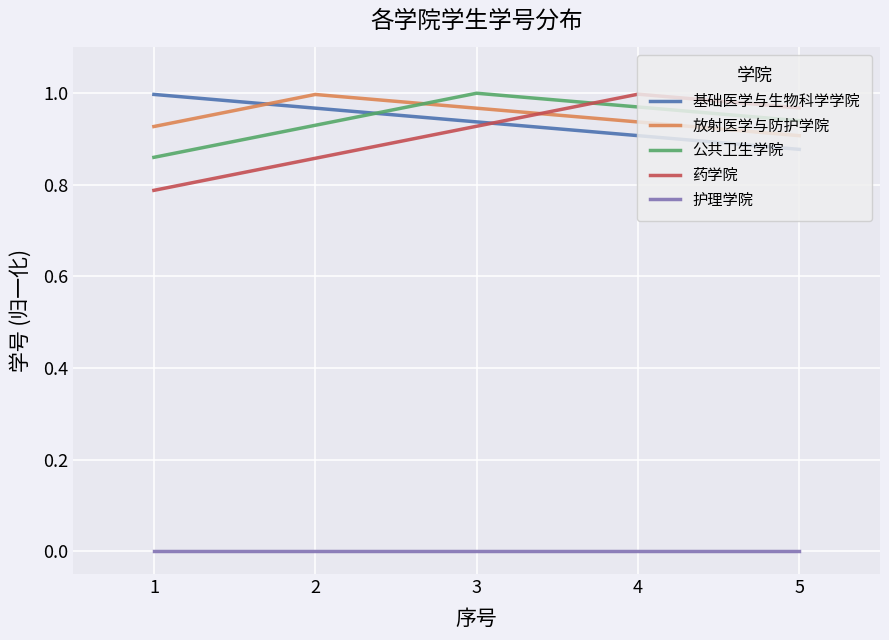

The value of 放射医学与防护学院 at 4 is 1.3. True or false?

False